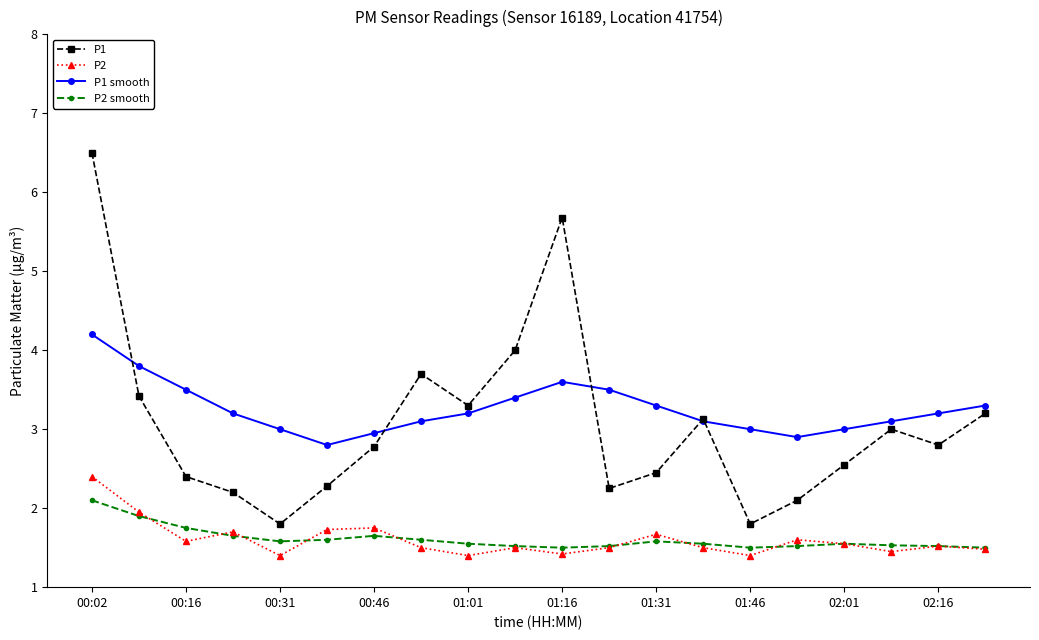

What is the sum of all P1 values?

61.3